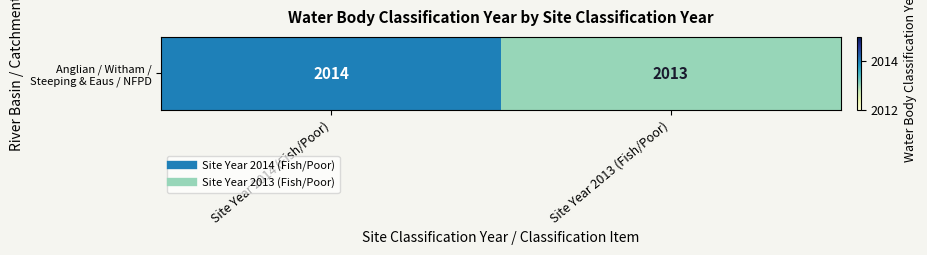

Reading left to right, extract all data points from this chart.

2014	2013